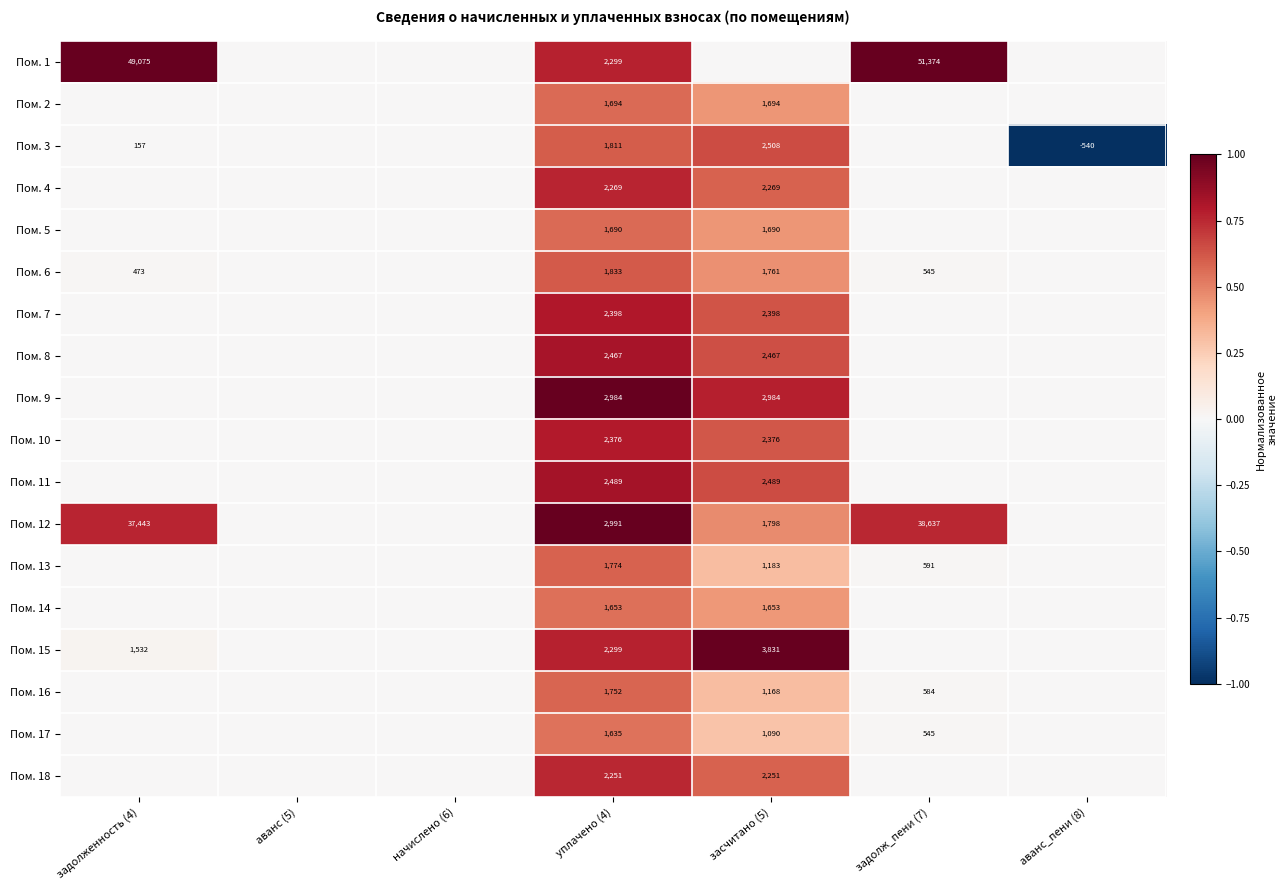

The value of Пом. 11 at уплачено (4) is 2489. True or false?

True